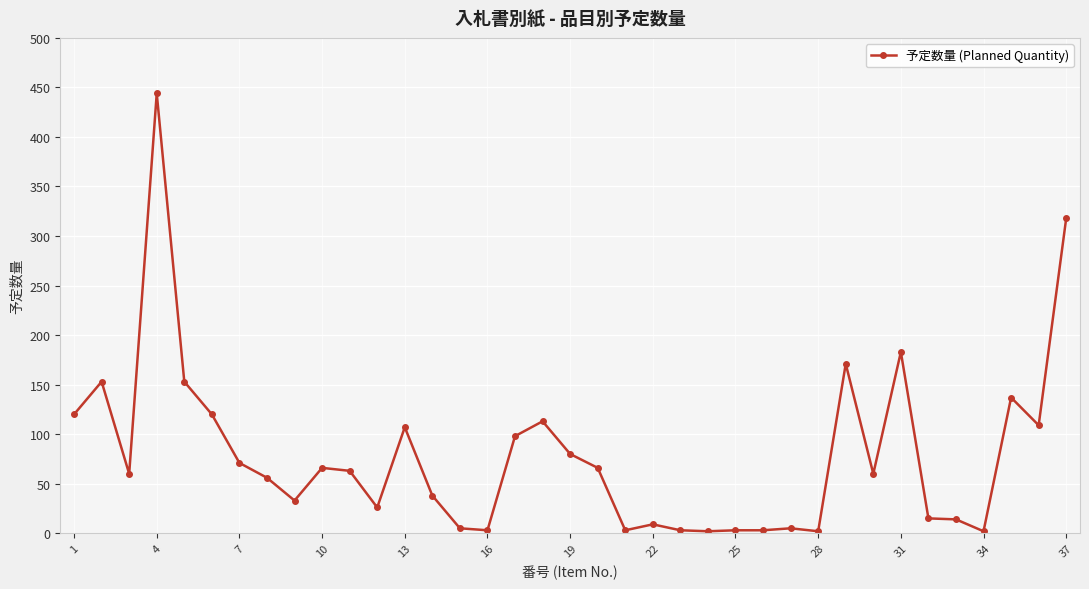

What is the maximum value shown in the chart?

444